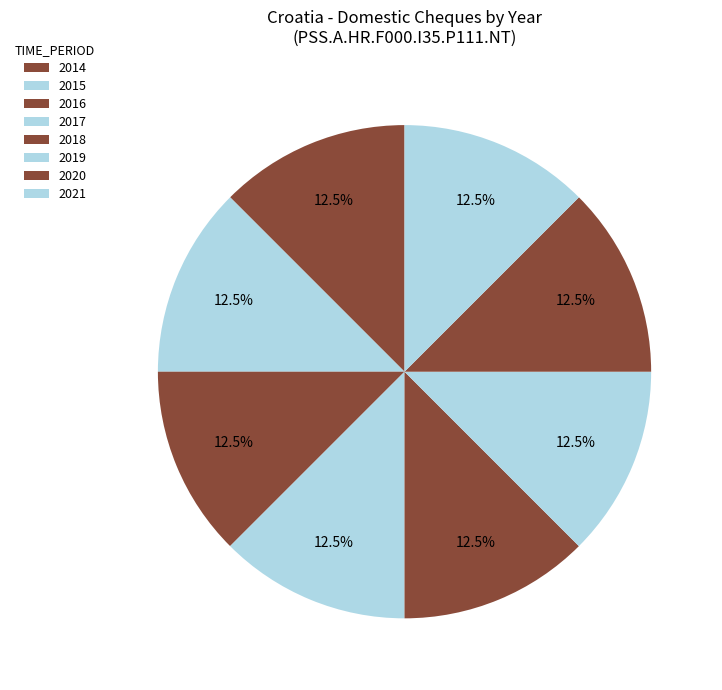

Rank the categories by value from highest to lowest.

2021, 2020, 2019, 2018, 2017, 2016, 2015, 2014